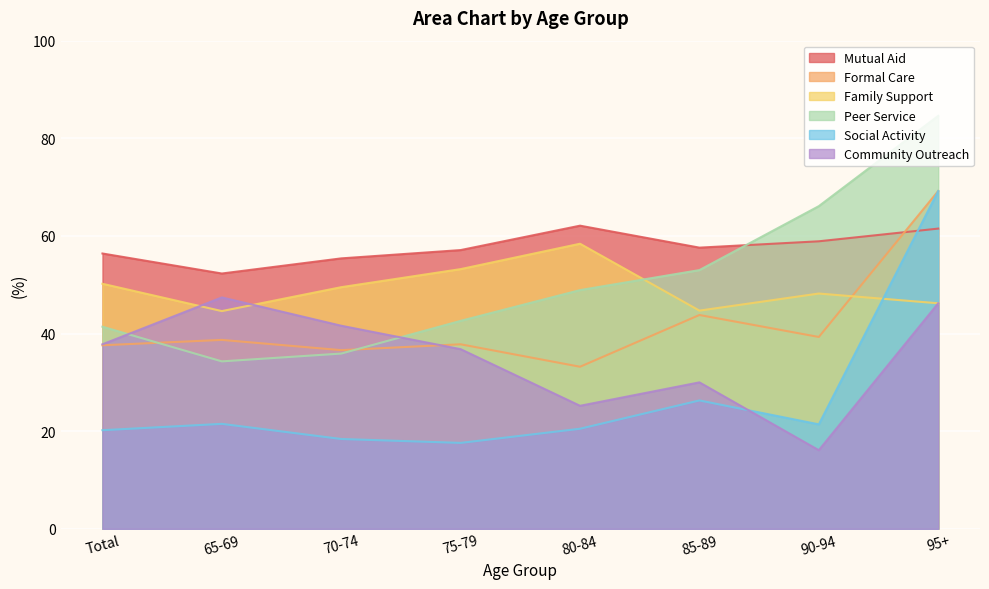

The value of Peer Service at 70-74 is 14.7. True or false?

False